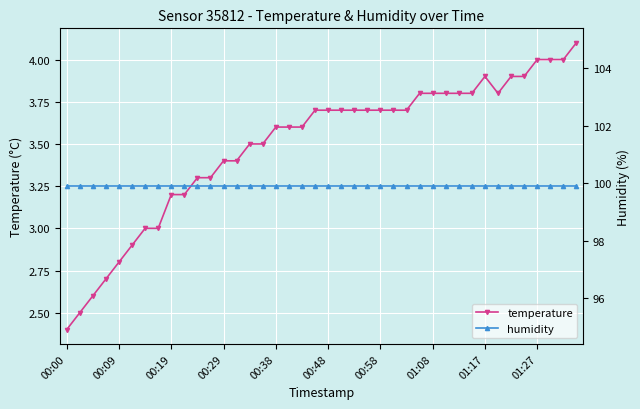

What is the maximum value for temperature?

4.1